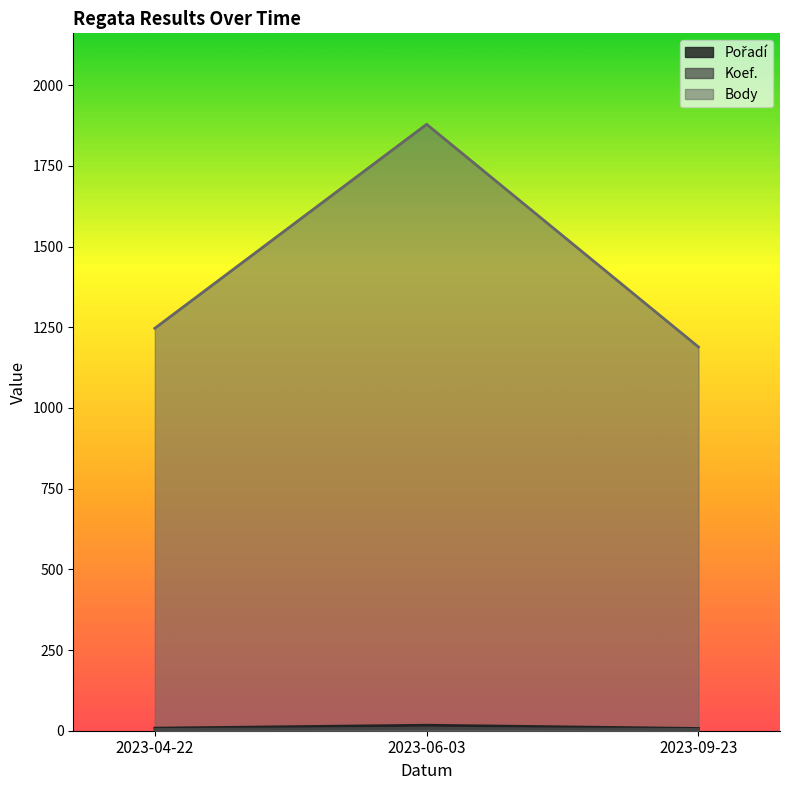

Is it true that Pořadí equals 17 at 2023-06-03?

True